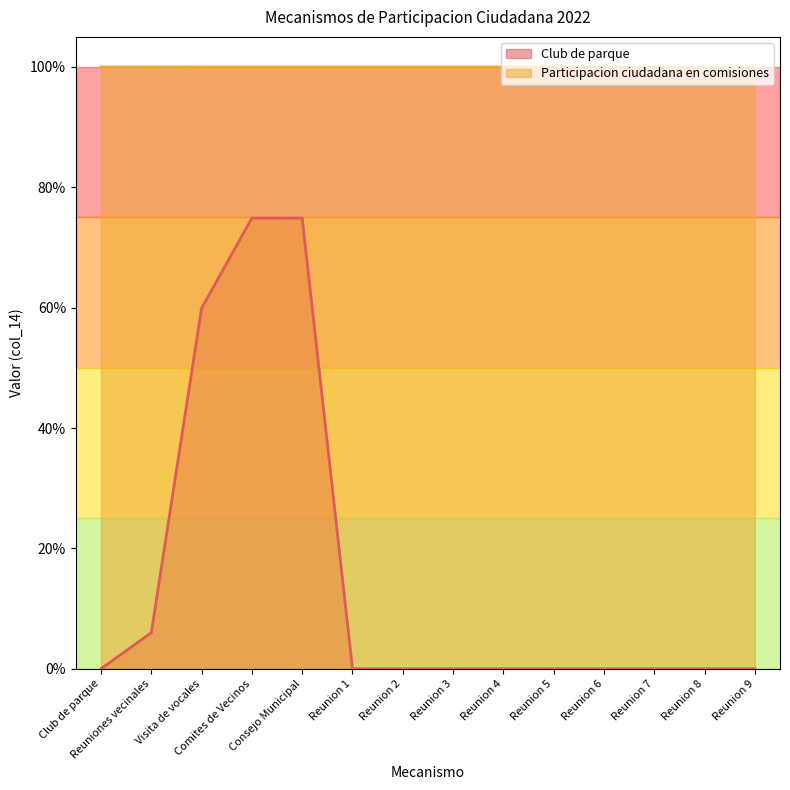

Which series changed the most between Reuniones vecinales and Reunion 8?

Club de parque